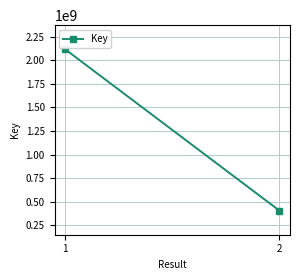

Reading right to left, transcribe all the data shown in this chart.

406316785	2116898537